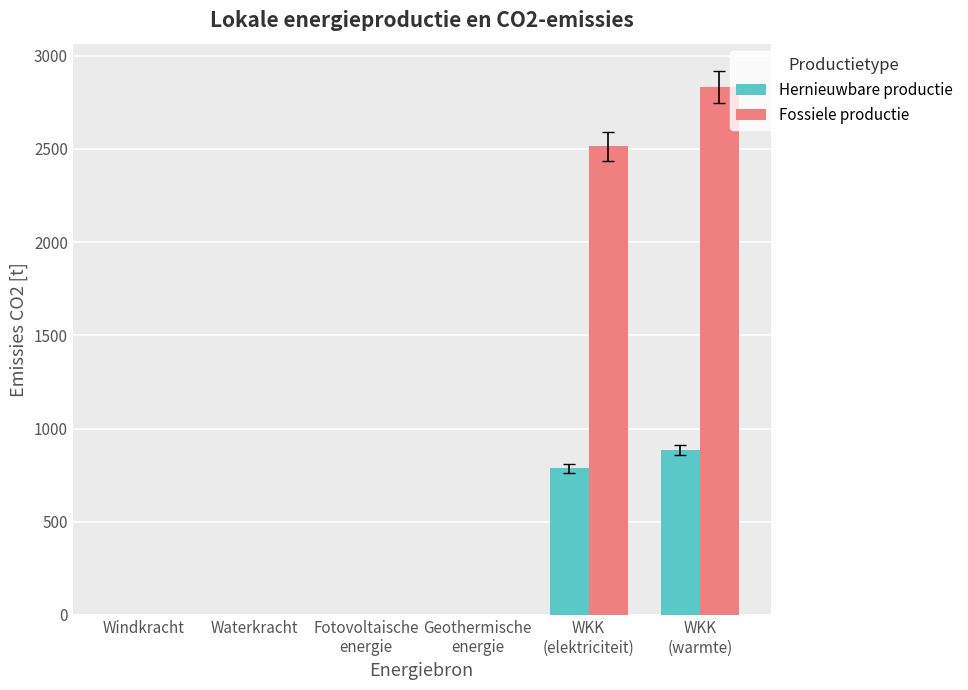

The value of Fossiele productie at Windkracht is 0.0. True or false?

True